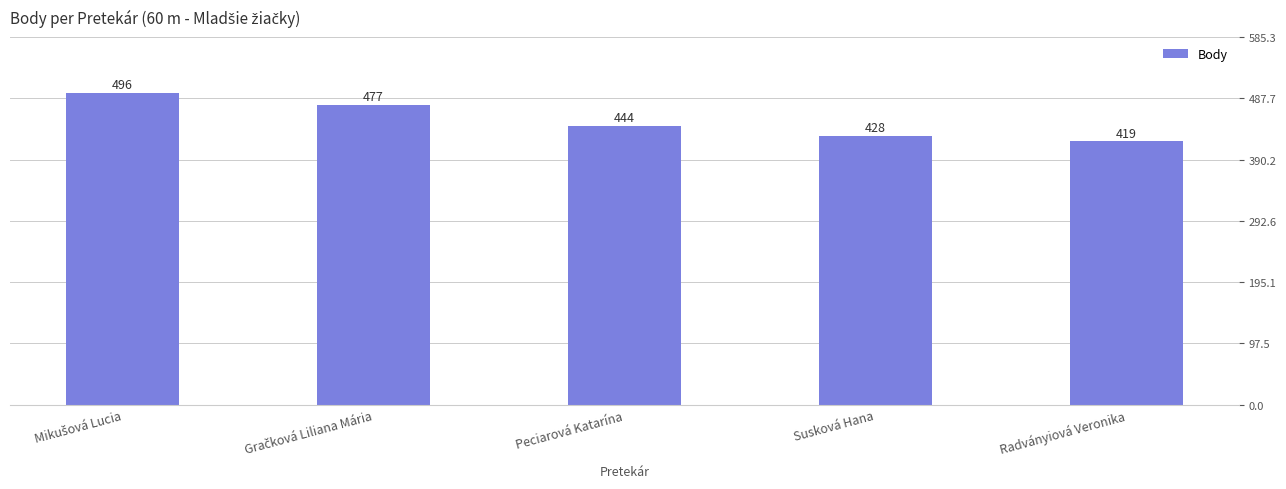

The value at Peciarová Katarína is 723. True or false?

False